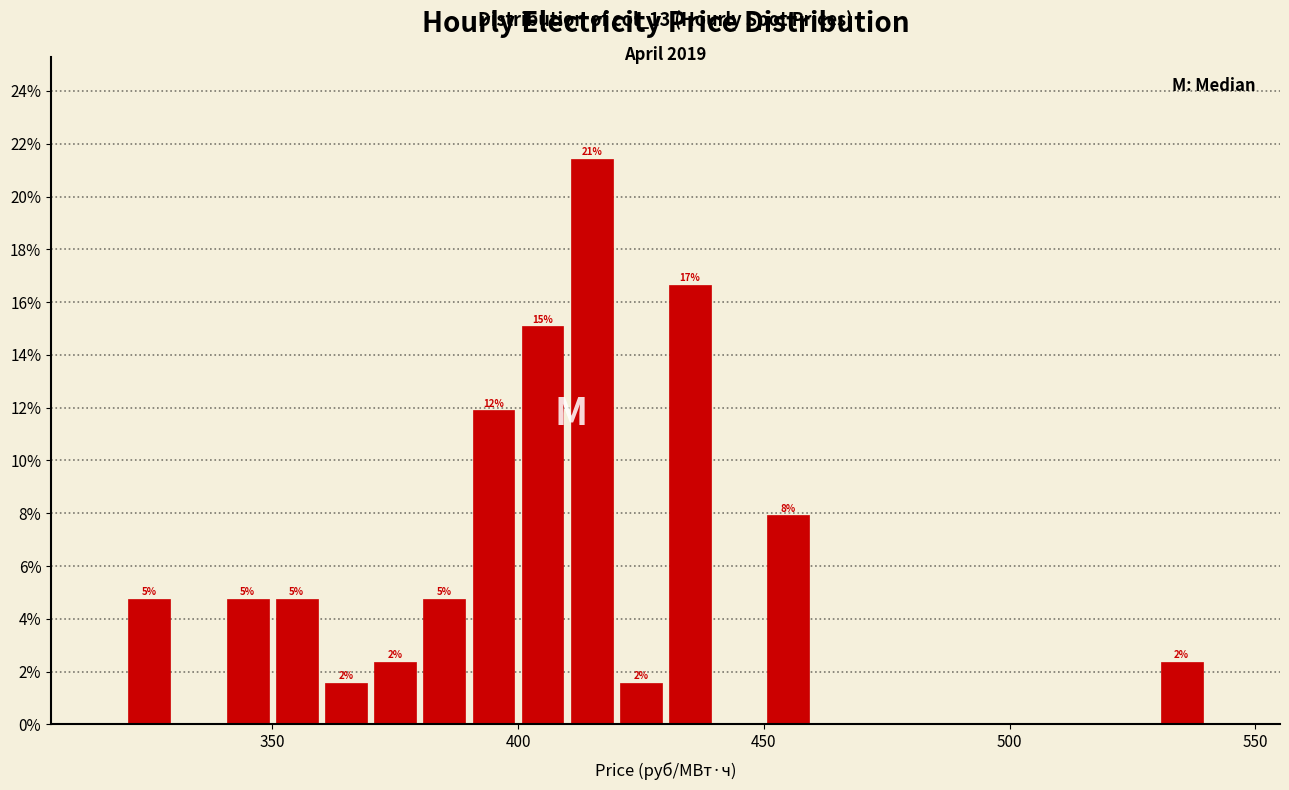

Around what value on the x-axis is the tallest bar? Give the approximate position of its centre, as read against the axis.

415